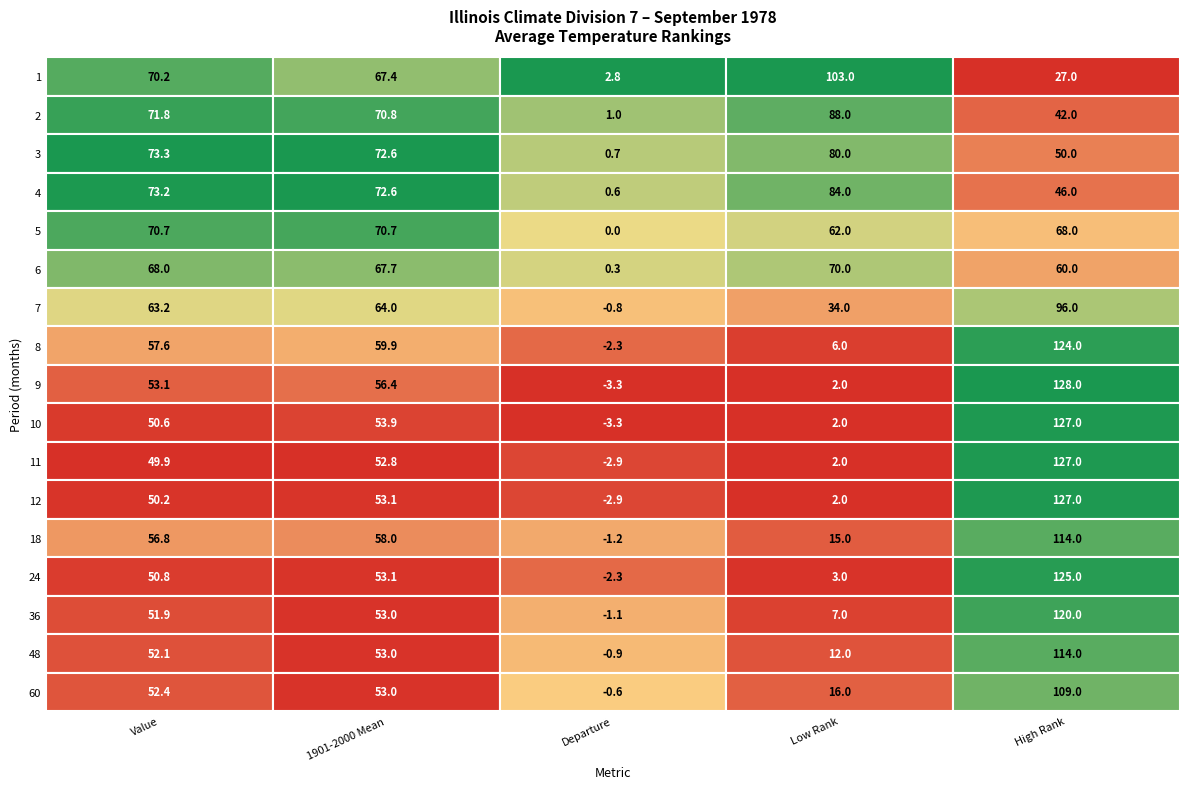

What is the smallest value displayed?

-3.3